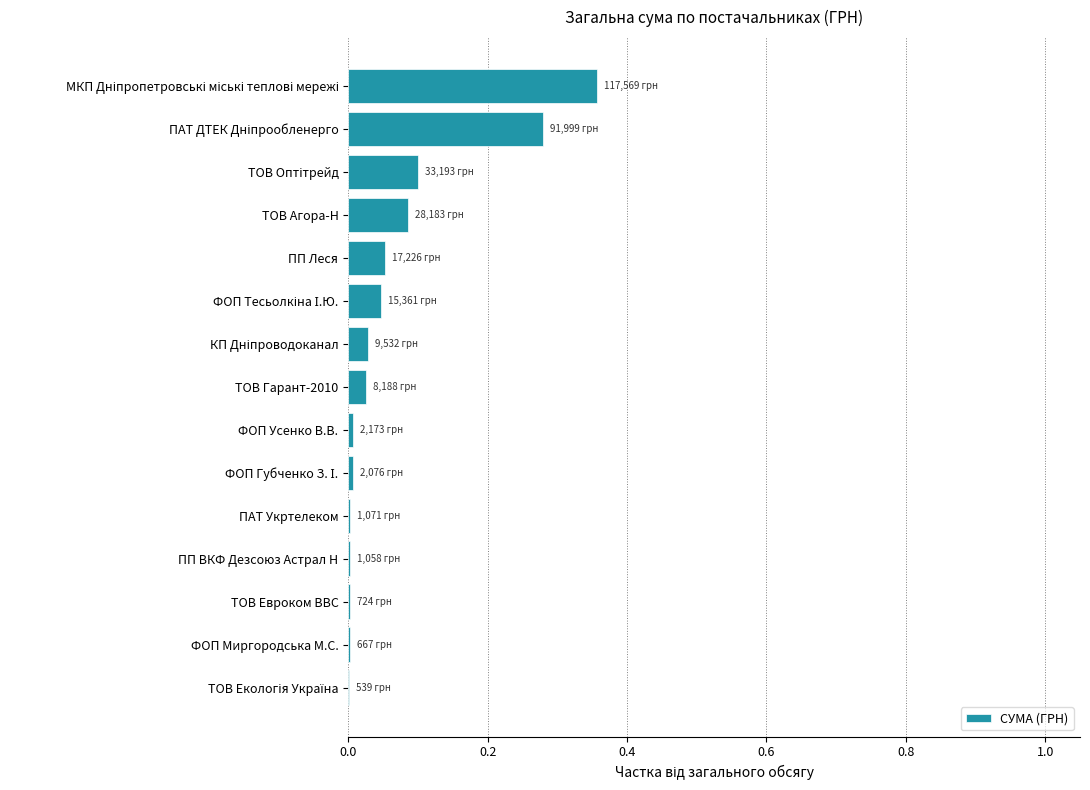

What is the sum of all values?

1.0